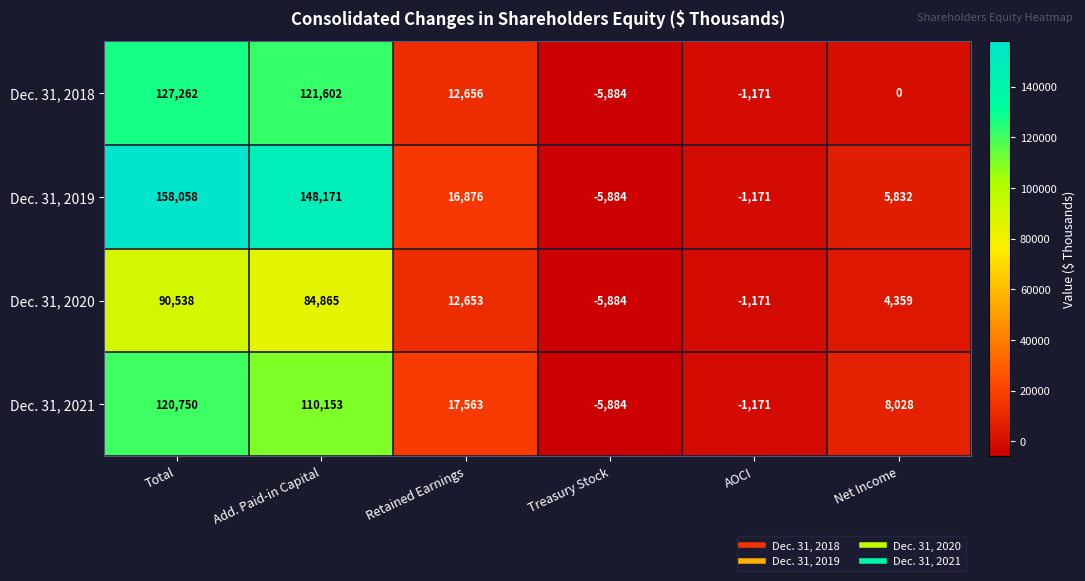

What is the greatest value displayed?

158058